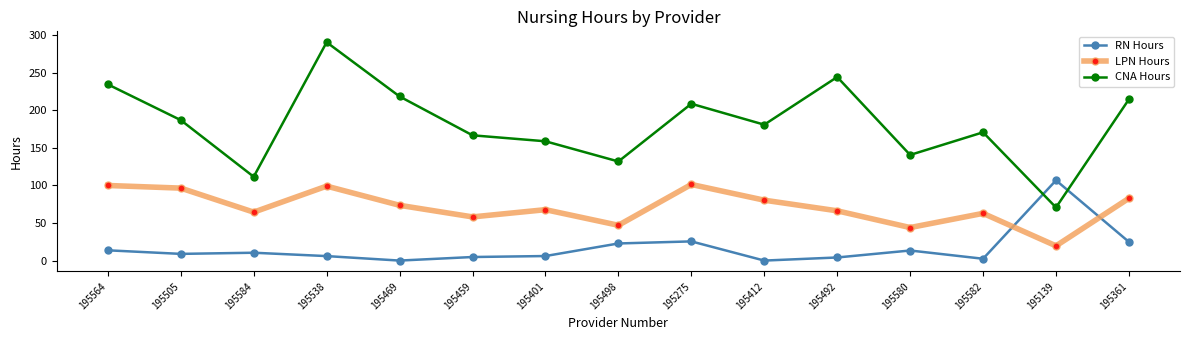

List the series in order of their peak value, lowest first.

LPN Hours, RN Hours, CNA Hours